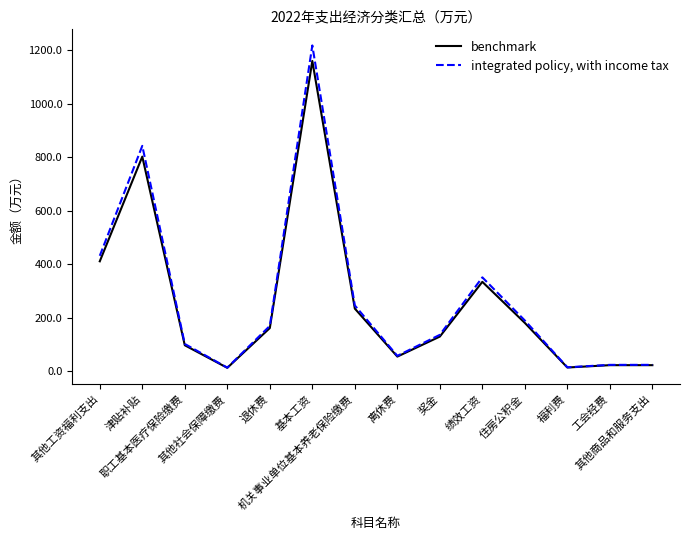

True or false: benchmark has more than 1 interior local peaks.

True